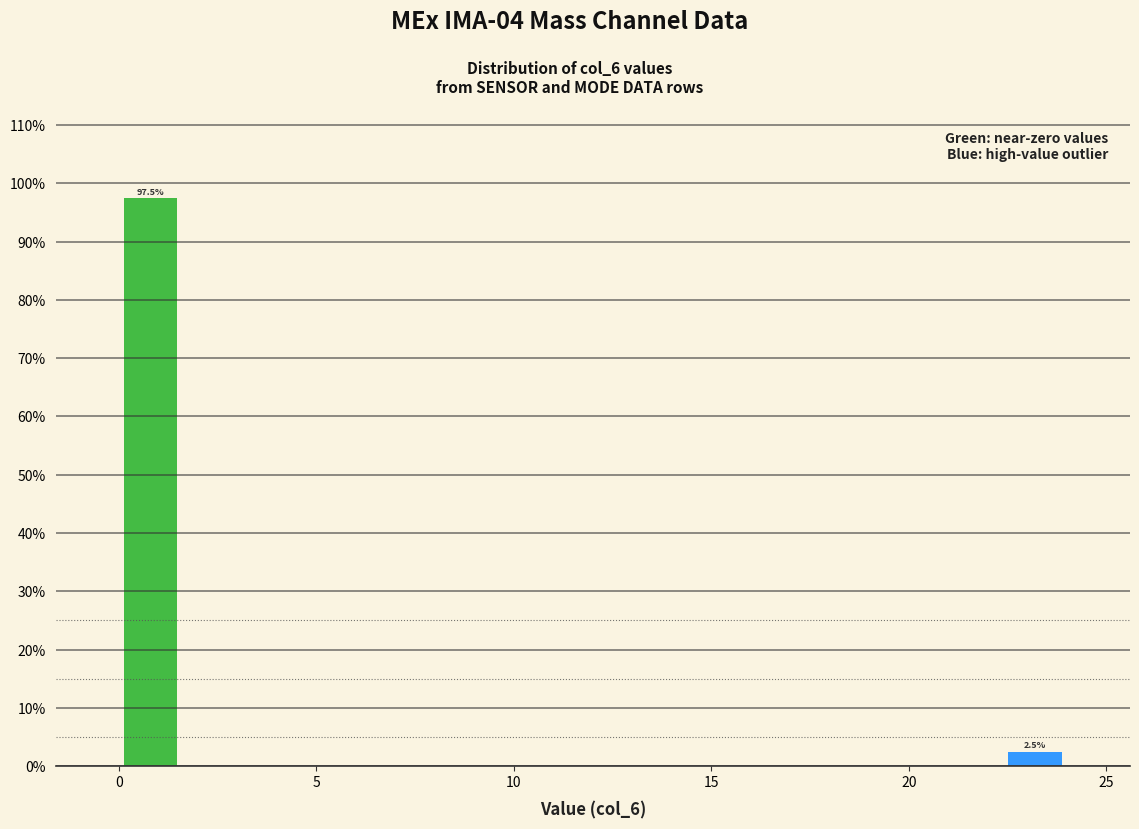

Read against the x-axis, roughly where is the centre of the tallest bar?

1.0